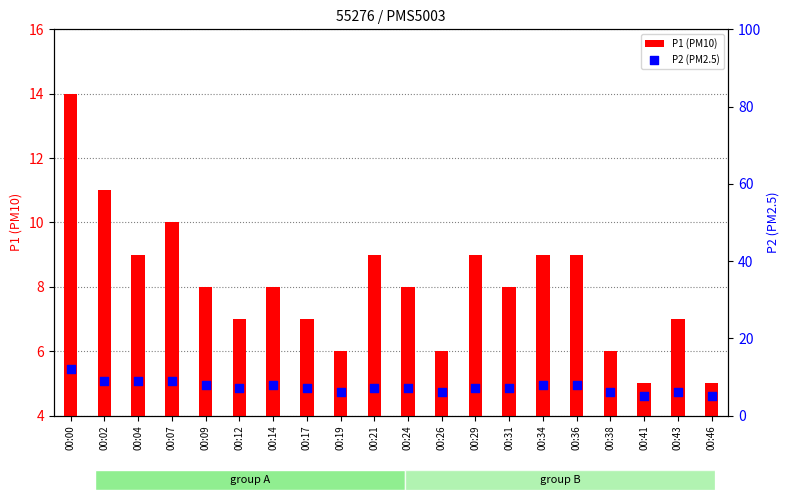

At how many categories does at least one series exceed 10?

2